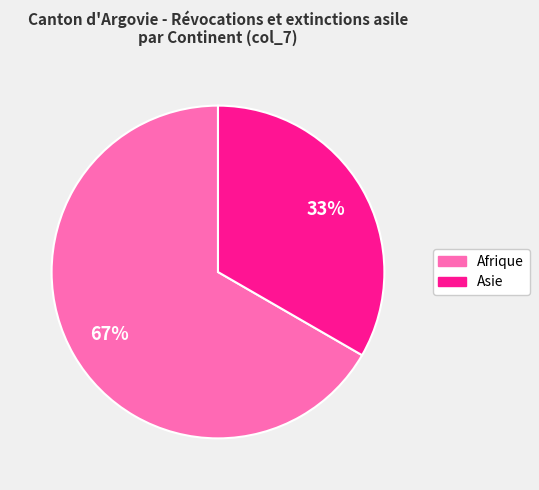

To the nearest percent, what is the average slice percentage?

50%